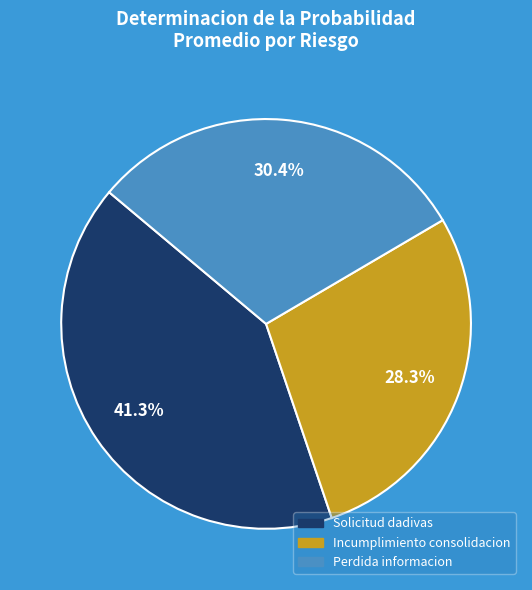

What percentage do Incumplimiento consolidacion and Solicitud dadivas together represent?

69.6%